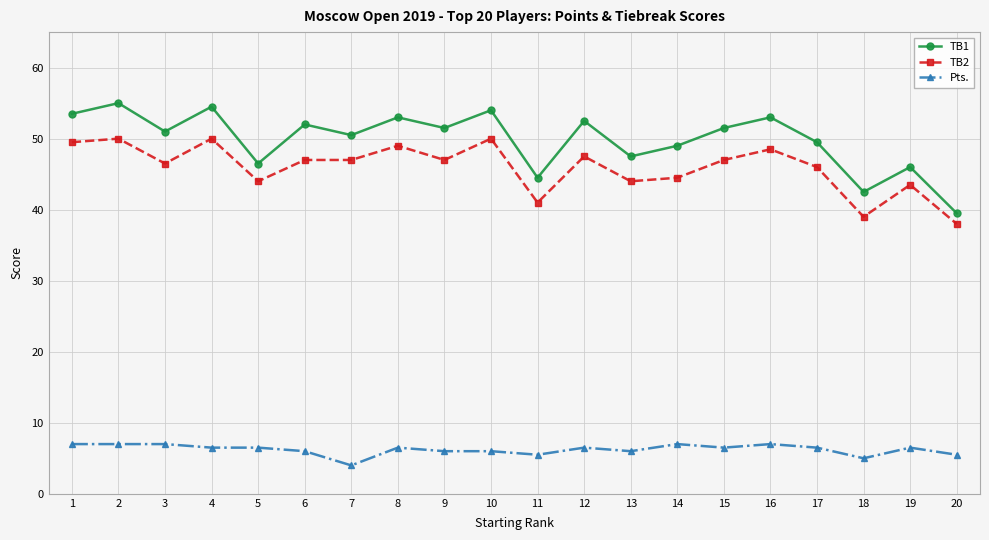

What is the maximum value for TB1?

55.0